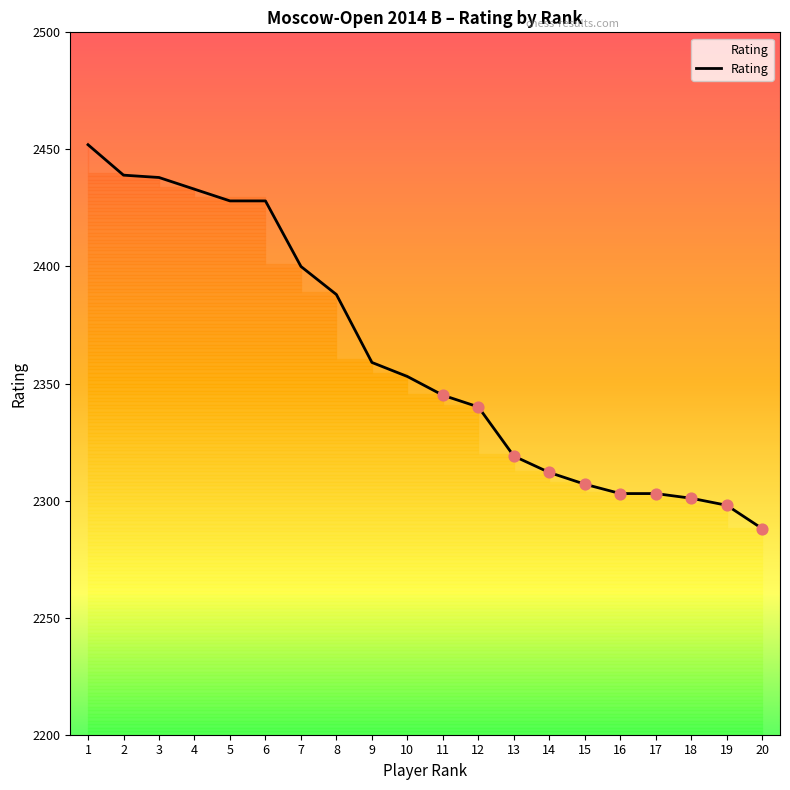

What is the ratio of the value at 9 to the value at 1?

1.0